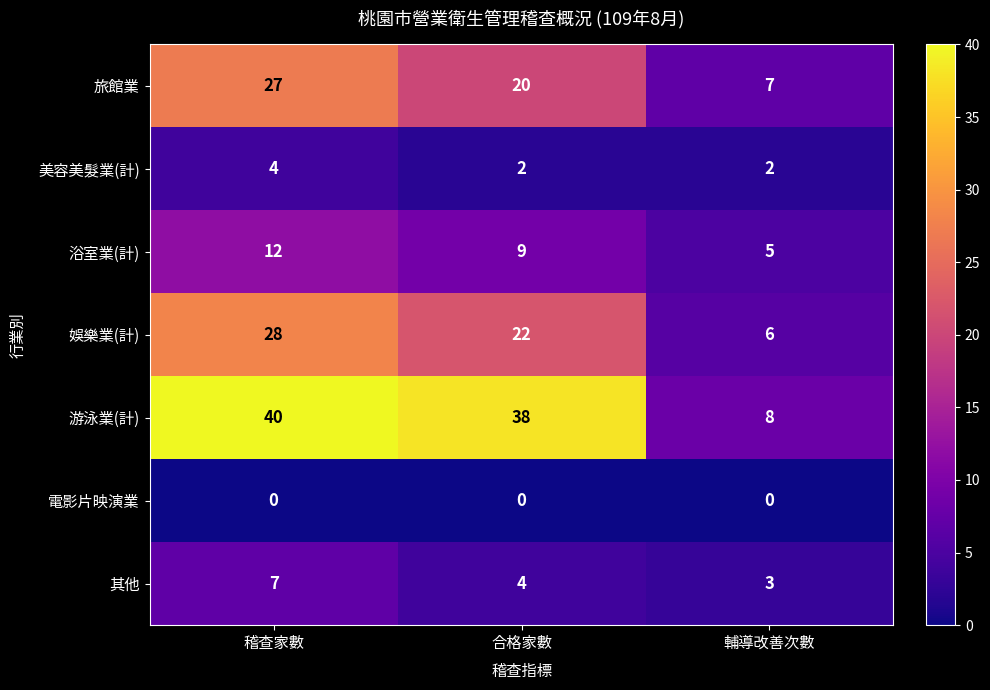

What is the sum of all 游泳業(計) values?

86